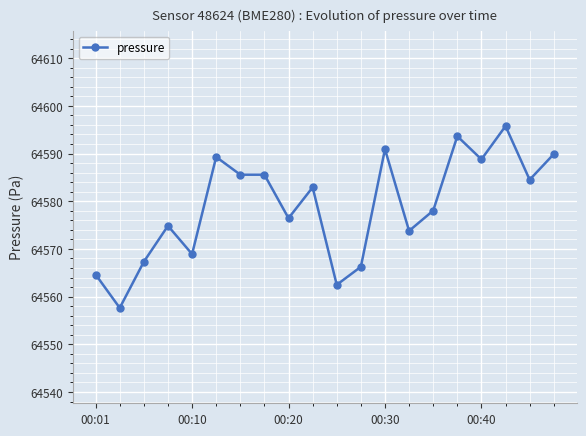

Count the number of categories in the chart.

20